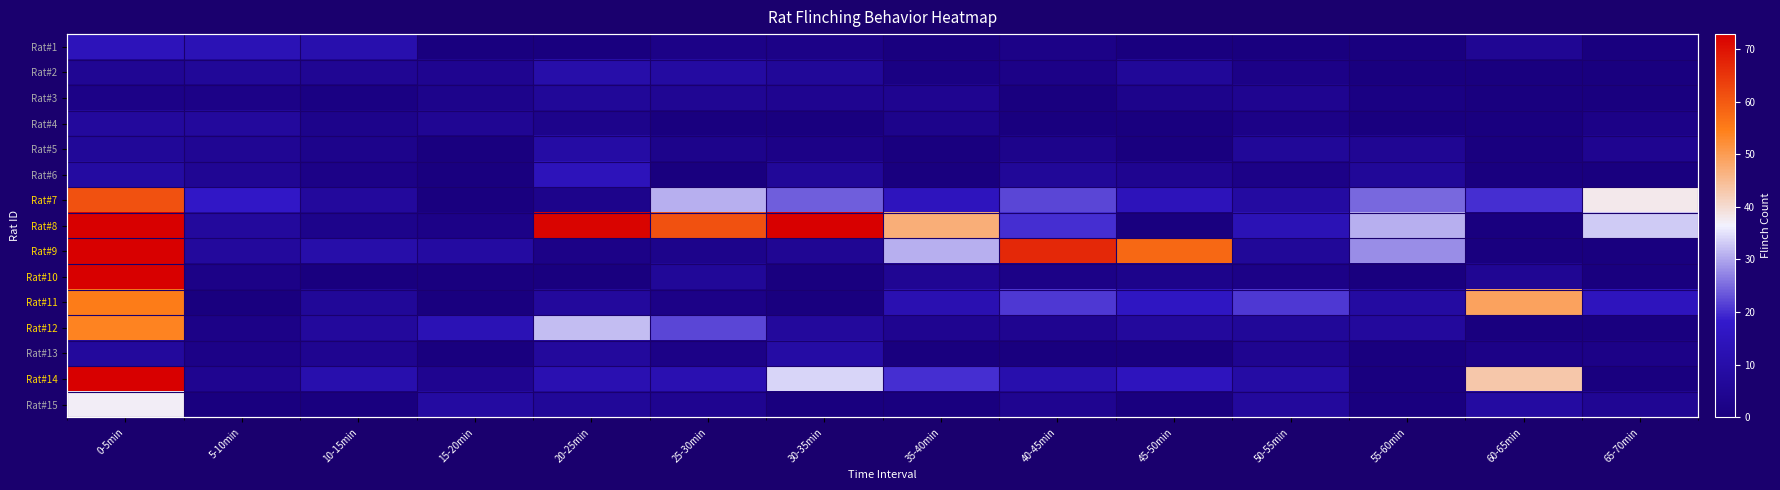

What is the approximate value of Rat#14 at 20-25min, to the nearest 10?

10